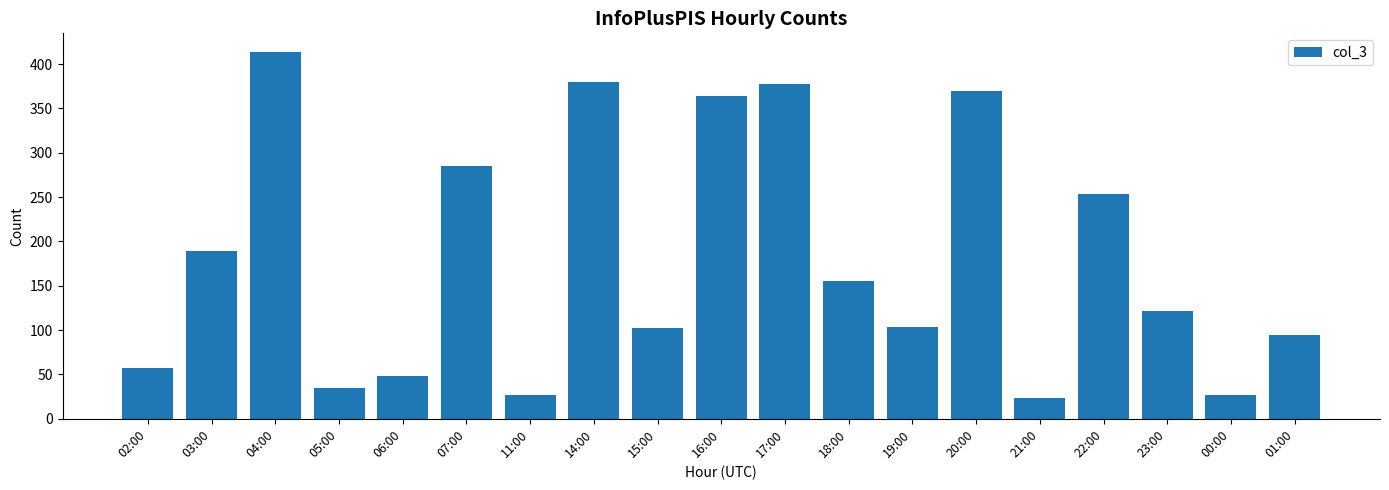

Approximately how many times larger is the value at 19:00 compared to 18:00?

0.7